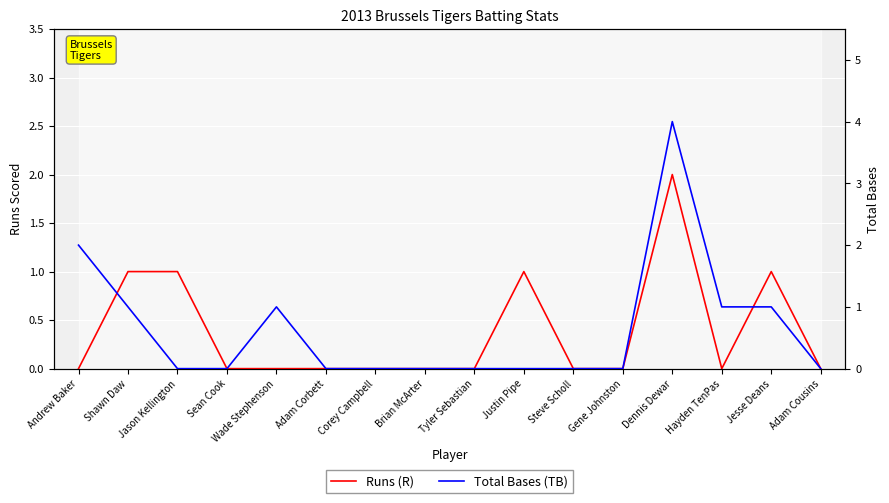

What is the total value across all series at Andrew Baker?

2